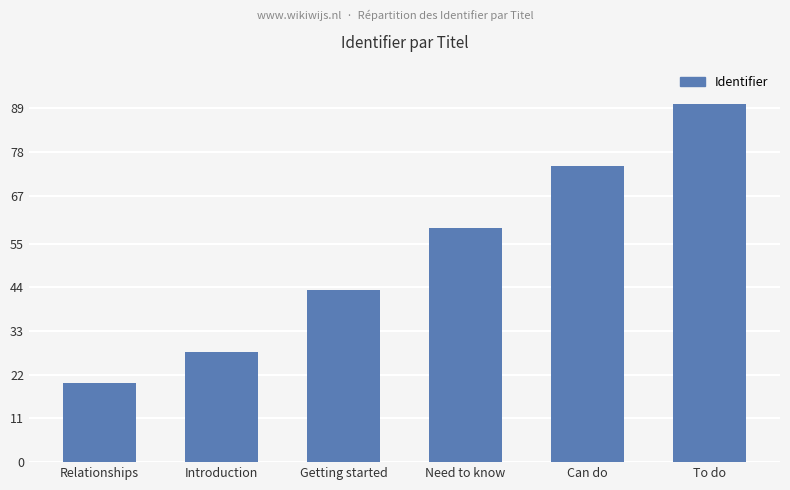

Reading left to right, what are all the values shown in this chart?

Relationships=20.0	Introduction=27.8	Getting started=43.3	Need to know=58.9	Can do=74.4	To do=90.0